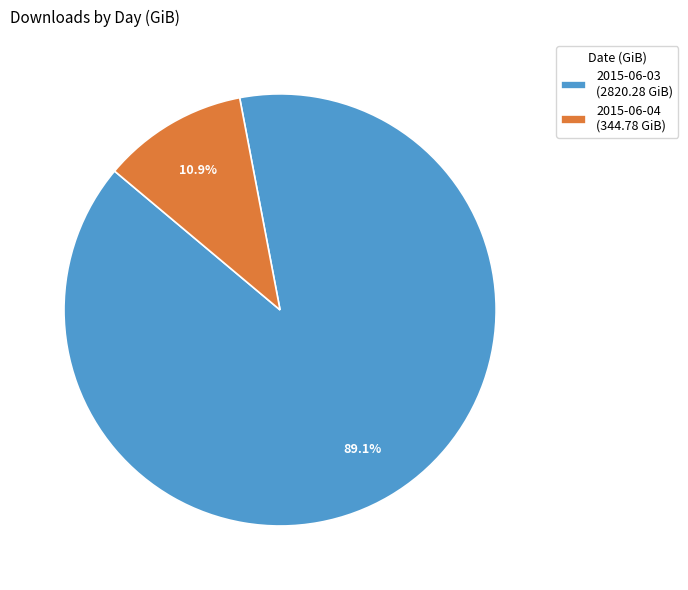

Does 2015-06-03 represent more than half of the total?

Yes